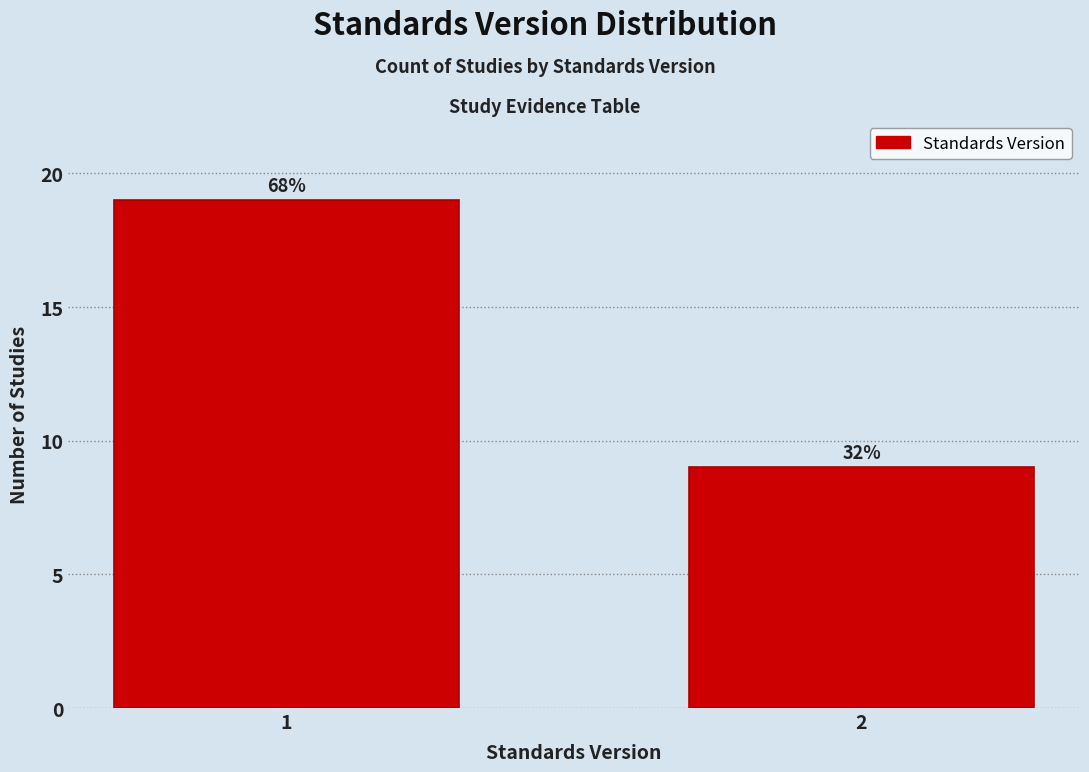

Are the bars horizontal?

No